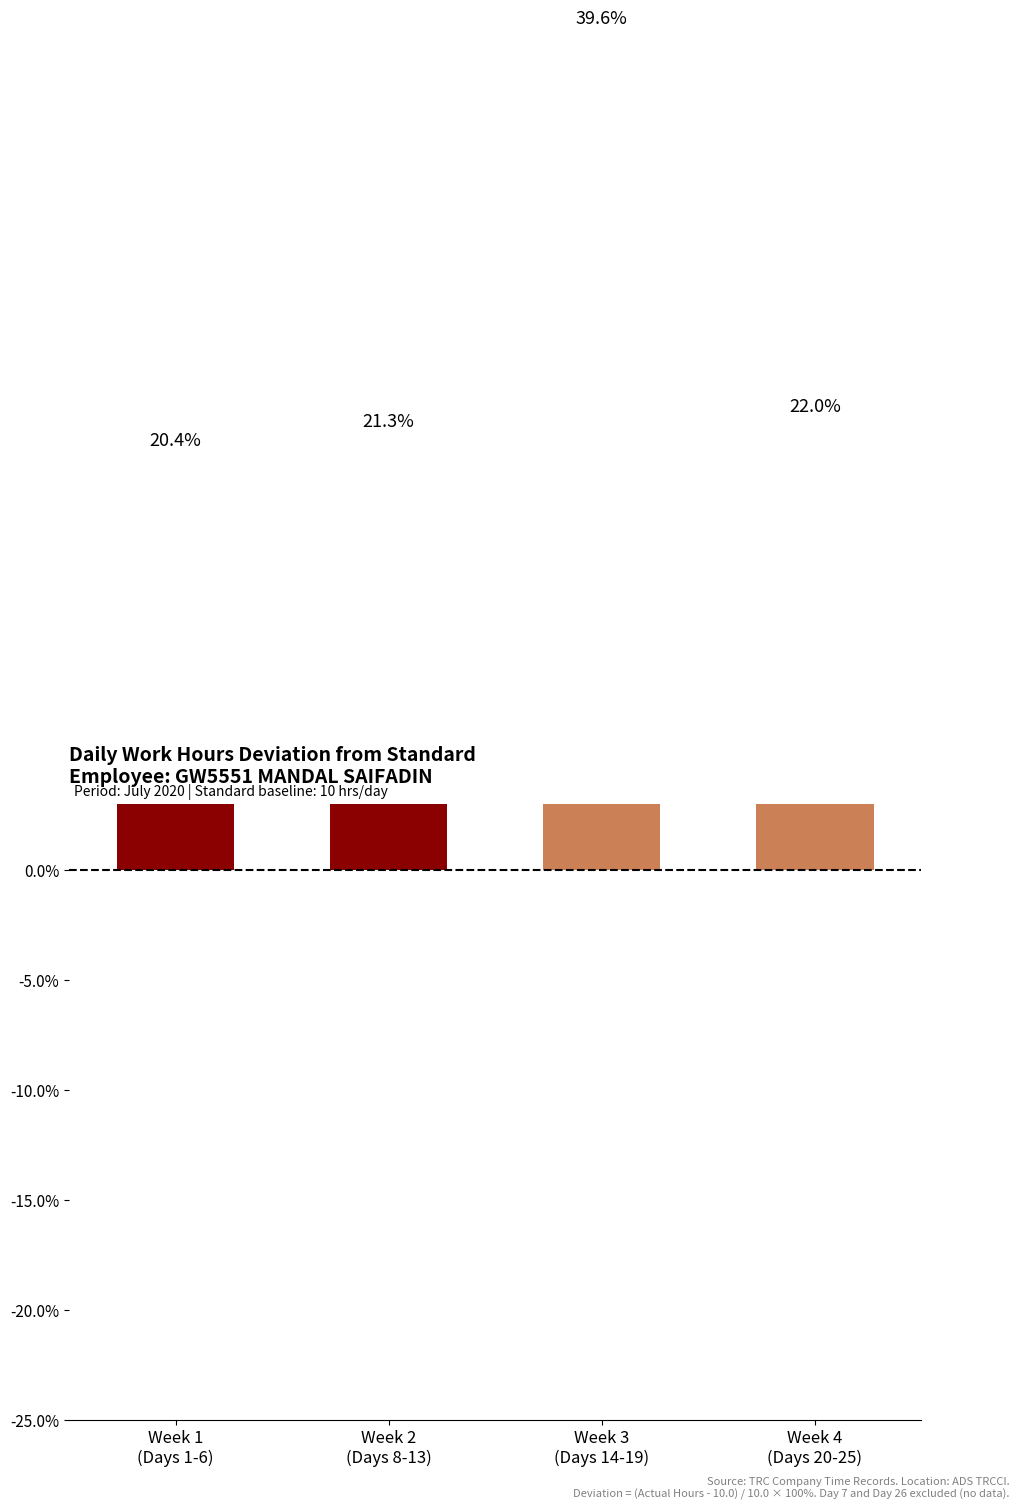

The chart shows a value of 21.3 at Week 2
(Days 8-13). True or false?

True